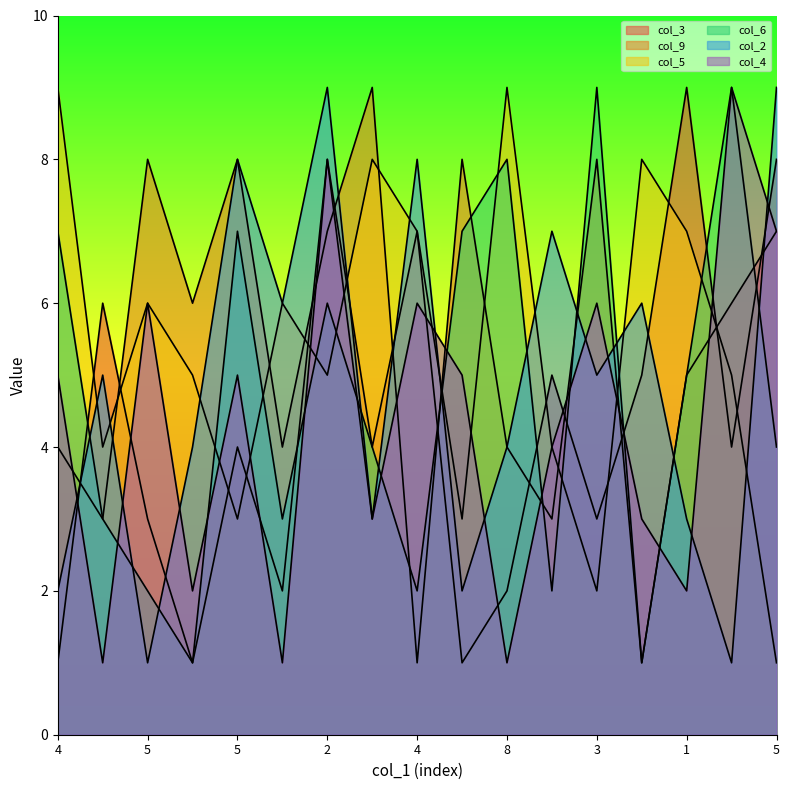

How many lines are shown in the chart?

6